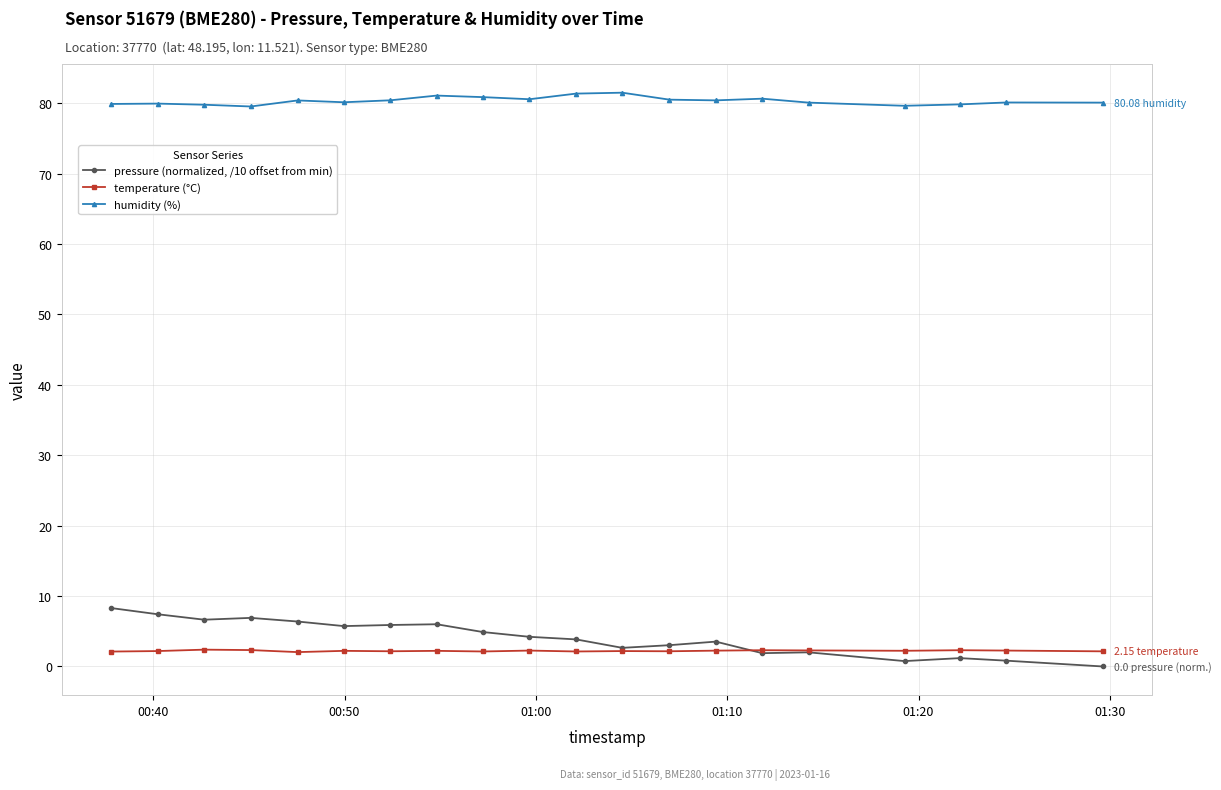

How many temperature (°C) values are between 2 and 3?

20